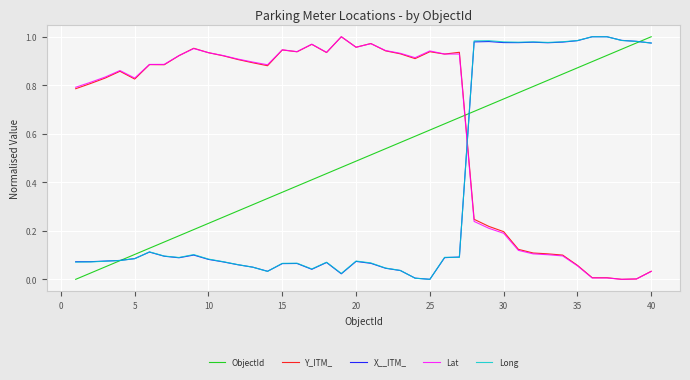

Which series ends up on top after the final intersection of Long and Lat?

Long